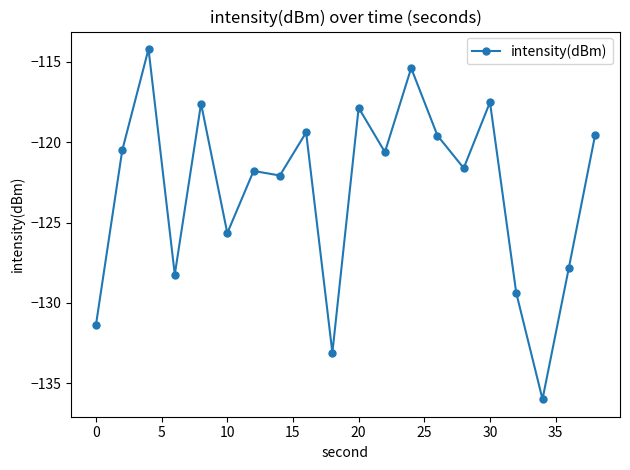

What is the smallest value displayed?

-136.0